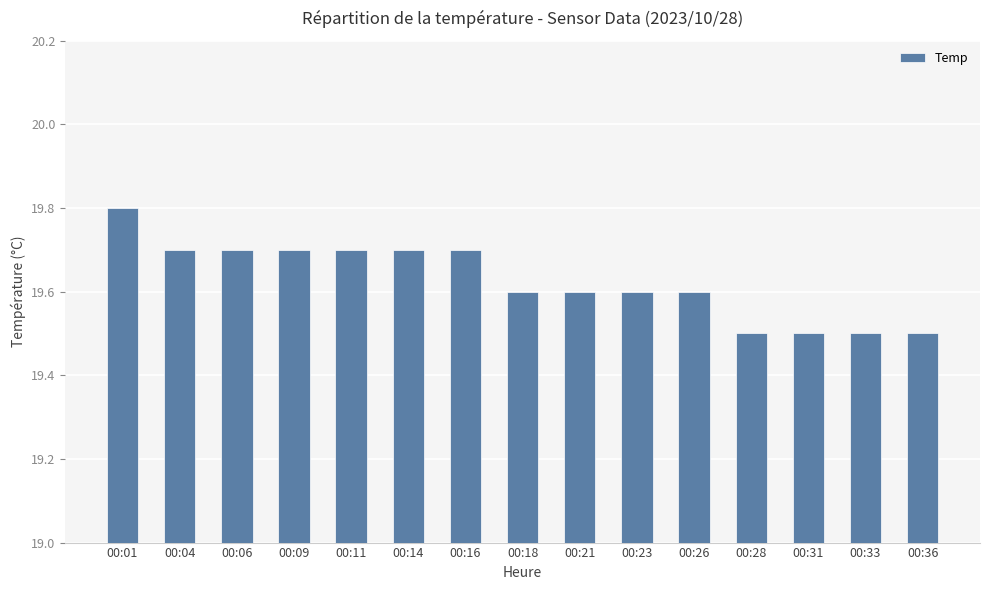

Reading left to right, list all the values displayed in this chart.

19.8	19.7	19.7	19.7	19.7	19.7	19.7	19.6	19.6	19.6	19.6	19.5	19.5	19.5	19.5